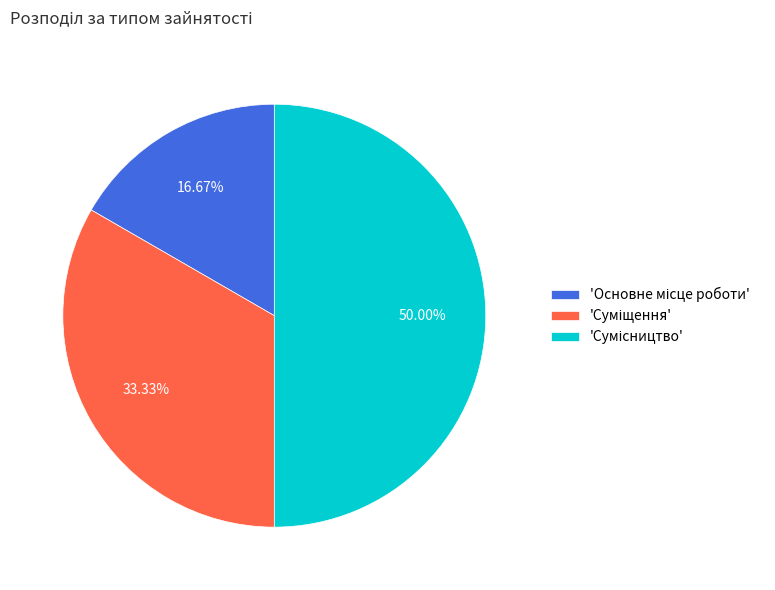

To the nearest percent, what is the difference between the largest and smallest slice percentages?

33%